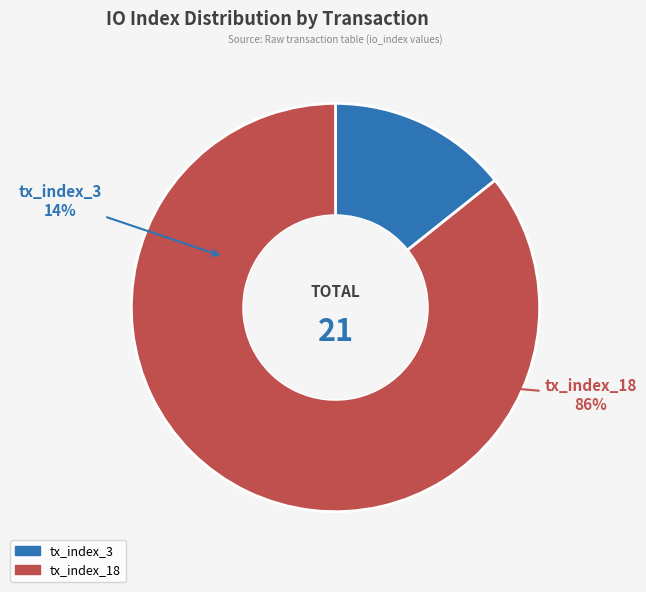

Is it true that tx_index_3 is 24% of the pie?

False